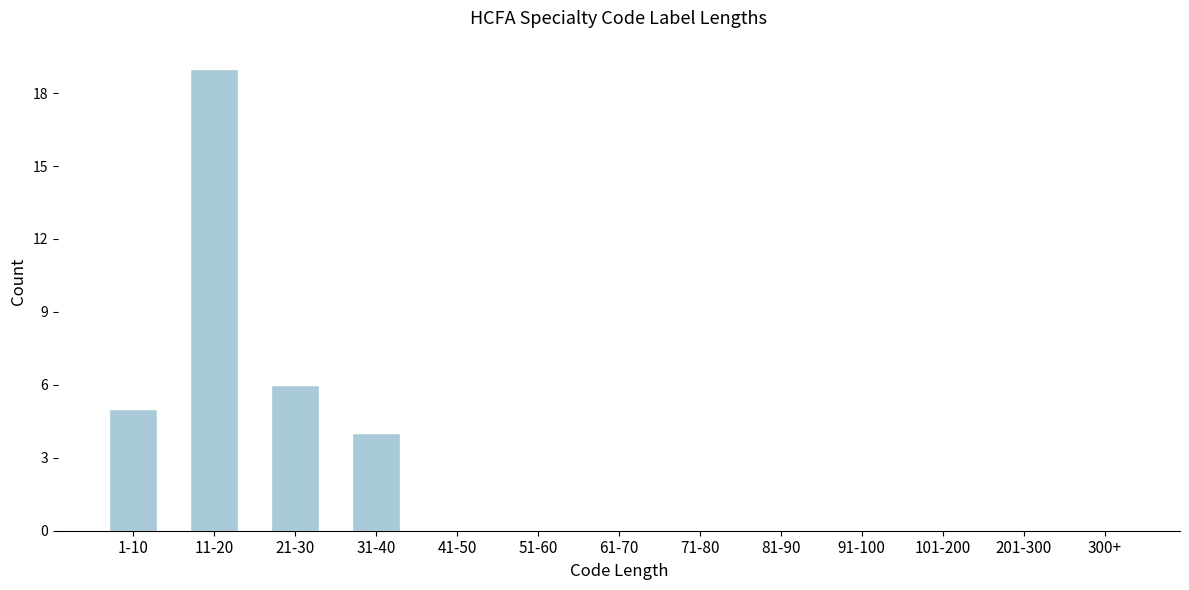

Is it true that the value at 300+ is 0?

True